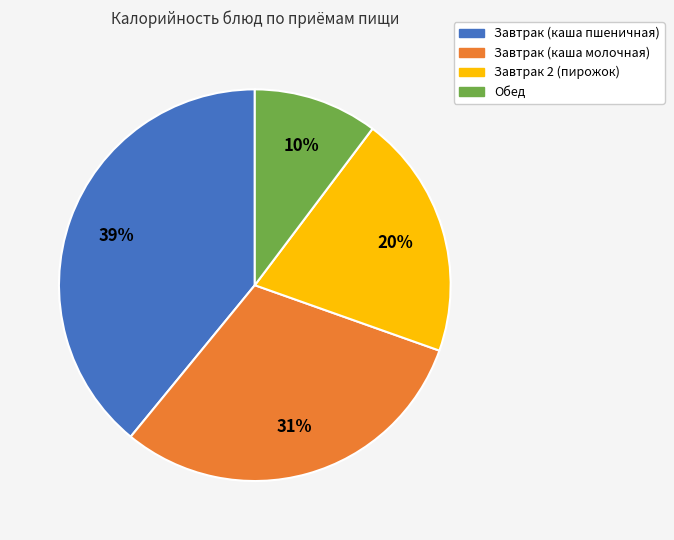

To the nearest percent, what percentage of the pie is Завтрак (каша пшеничная)?

39%